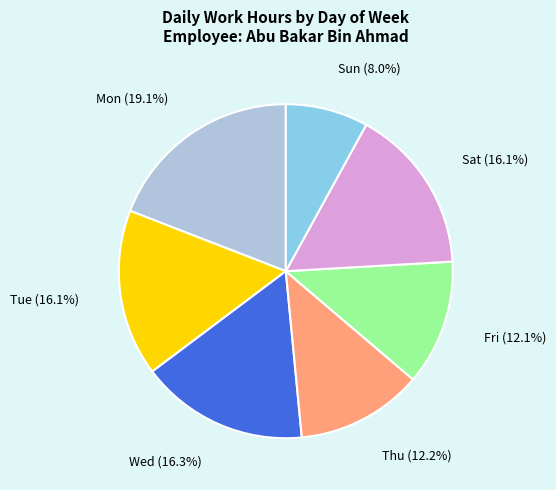

Is there any slice that represents more than half of the pie?

No